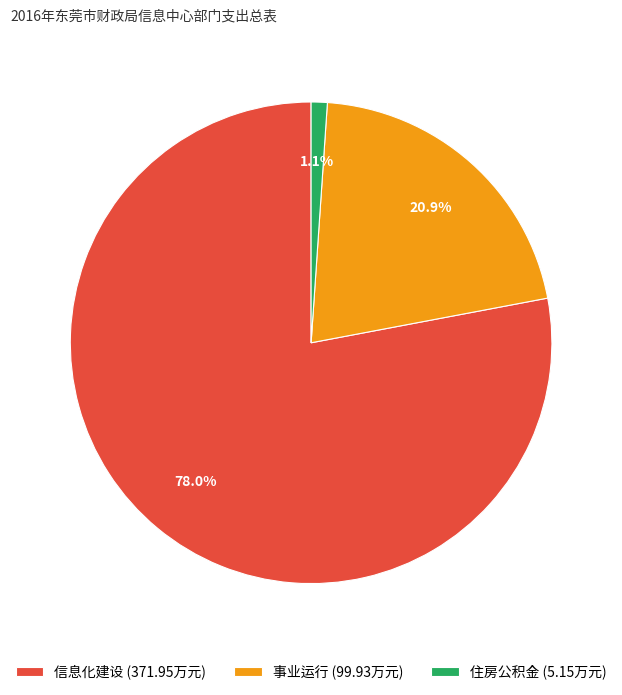

What is the ratio of the value at 事业运行 to the value at 信息化建设?

0.3